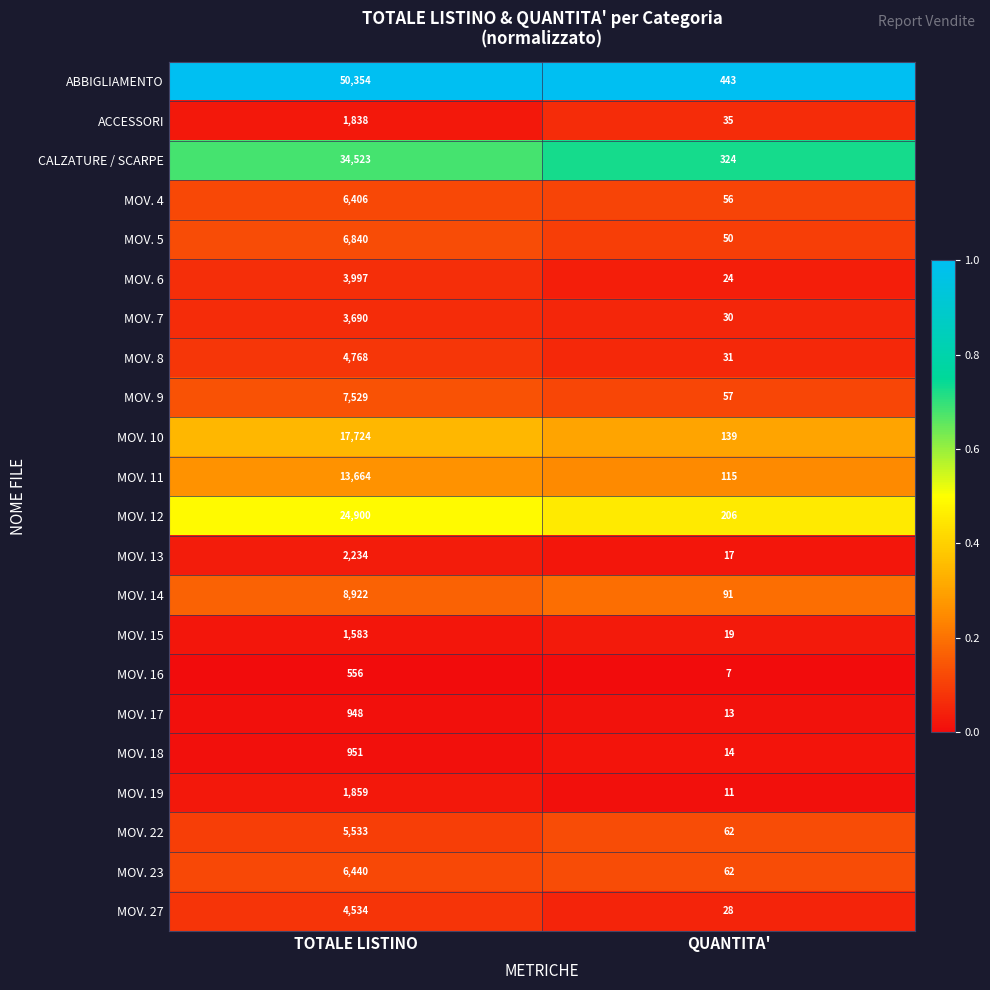

Between TOTALE LISTINO and QUANTITA', which series saw the biggest shift?

ABBIGLIAMENTO